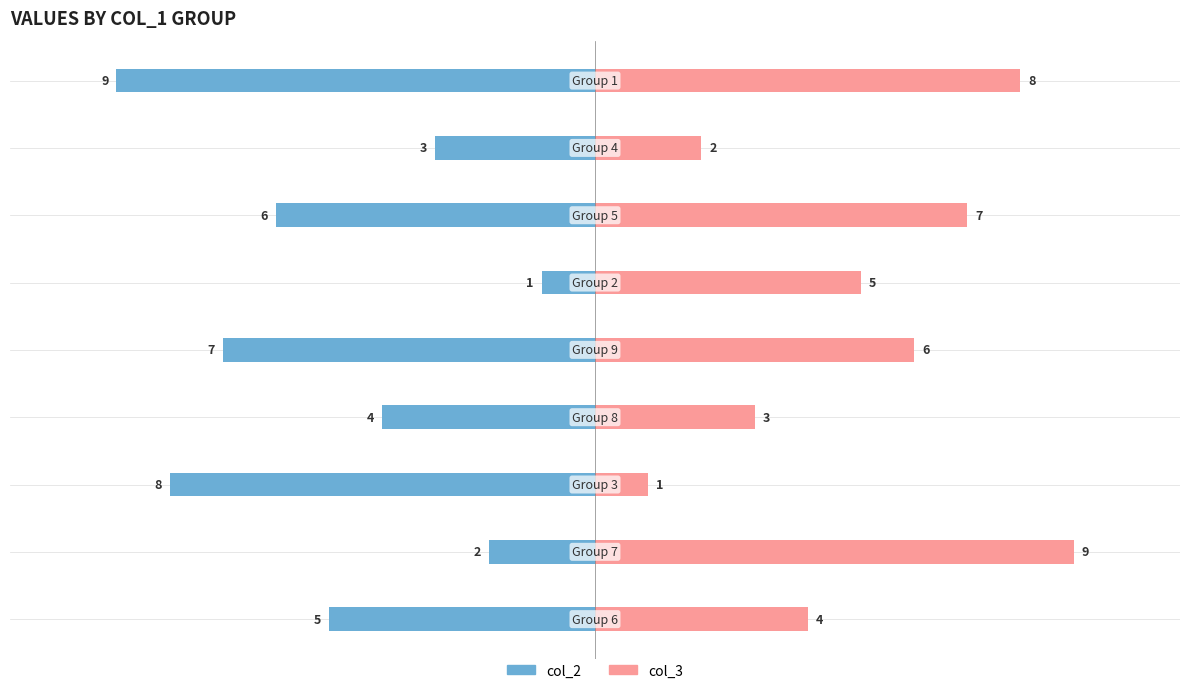

Reading left to right, extract all data points from this chart.

col_2: −12.5=-5	−10.0=-2	−7.5=-8	−5.0=-4	−2.5=-7	0.0=-1	2.5=-6	5.0=-3	7.5=-9
col_3: −12.5=4	−10.0=9	−7.5=1	−5.0=3	−2.5=6	0.0=5	2.5=7	5.0=2	7.5=8